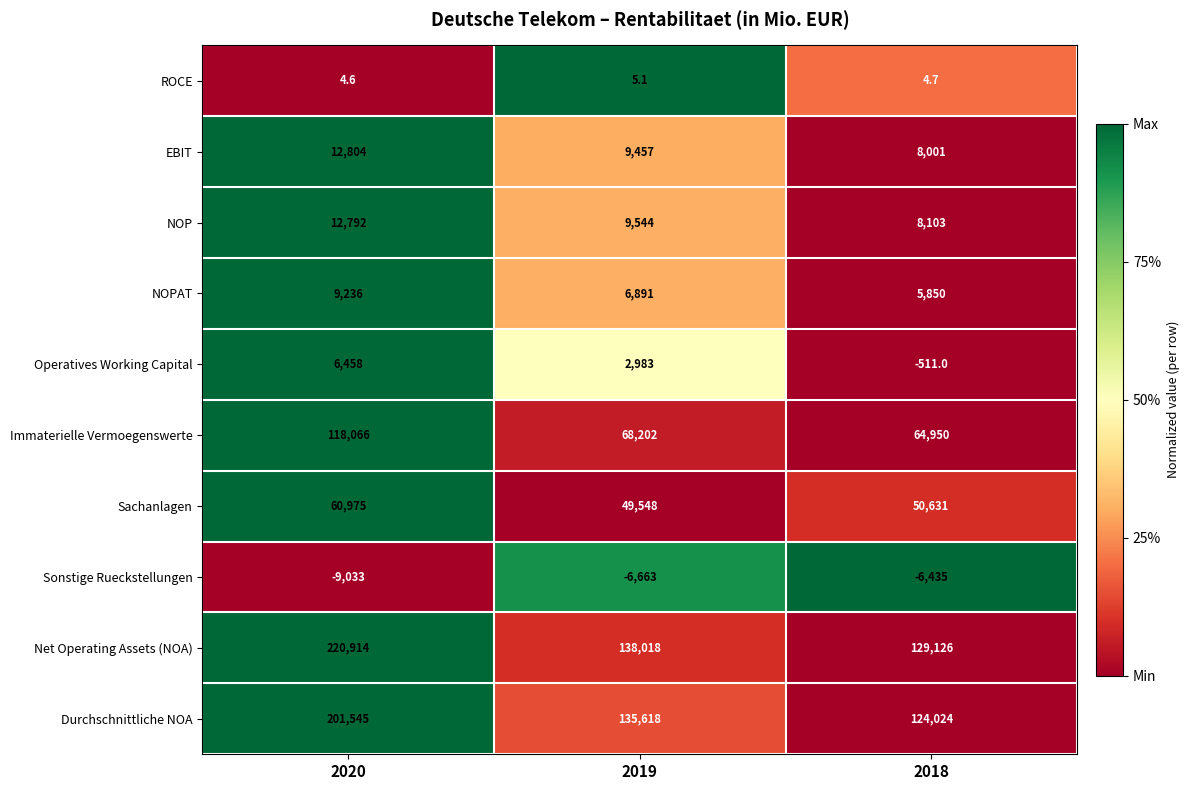

Reading left to right, extract all data points from this chart.

ROCE: 2020=4.6	2019=5.1	2018=4.7
EBIT: 2020=12804.0	2019=9457.0	2018=8001.0
NOP: 2020=12792.0	2019=9544.0	2018=8103.0
NOPAT: 2020=9236.0	2019=6891.0	2018=5850.0
Operatives Working Capital: 2020=6458.0	2019=2983.0	2018=-511.0
Immaterielle Vermoegenswerte: 2020=118066.0	2019=68202.0	2018=64950.0
Sachanlagen: 2020=60975.0	2019=49548.0	2018=50631.0
Sonstige Rueckstellungen: 2020=-9033.0	2019=-6663.0	2018=-6435.0
Net Operating Assets (NOA): 2020=220914.0	2019=138018.0	2018=129126.0
Durchschnittliche NOA: 2020=201545.0	2019=135618.0	2018=124024.0